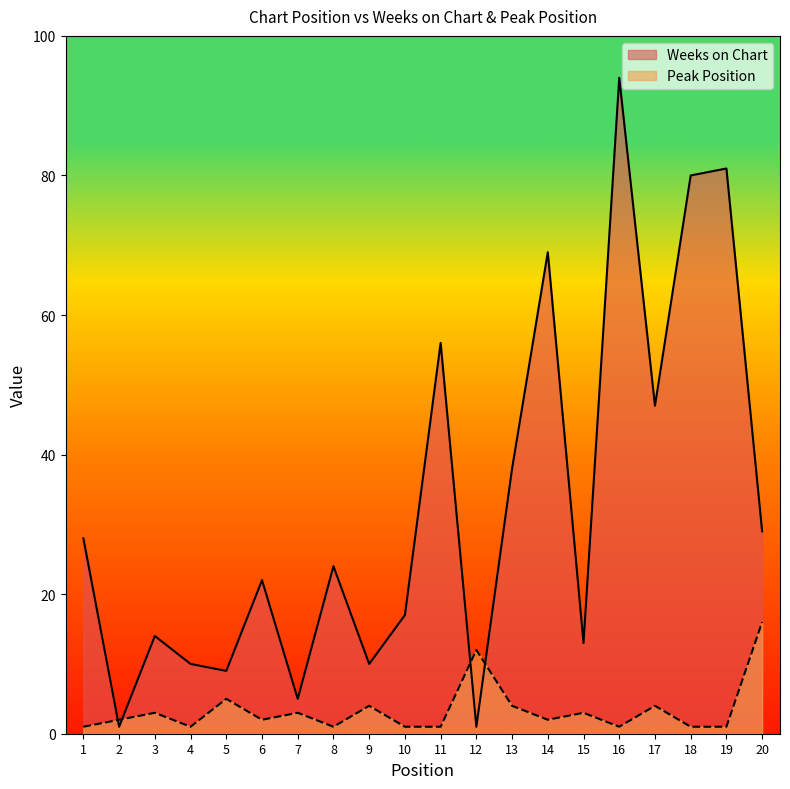

What is the value of the Peak Position point at the 14th from the left?

2